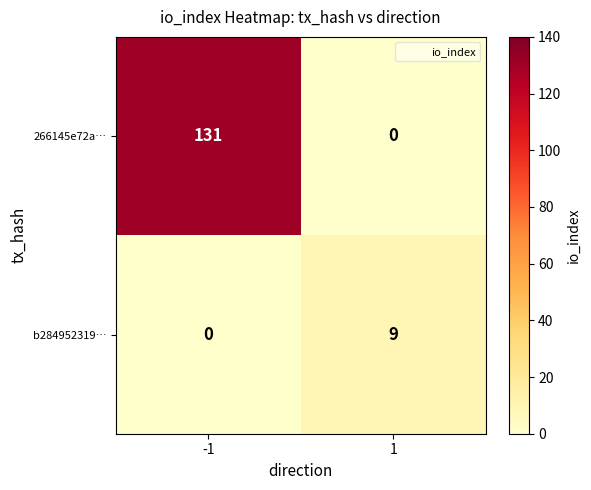

What is the sum of all b284952319… values?

9